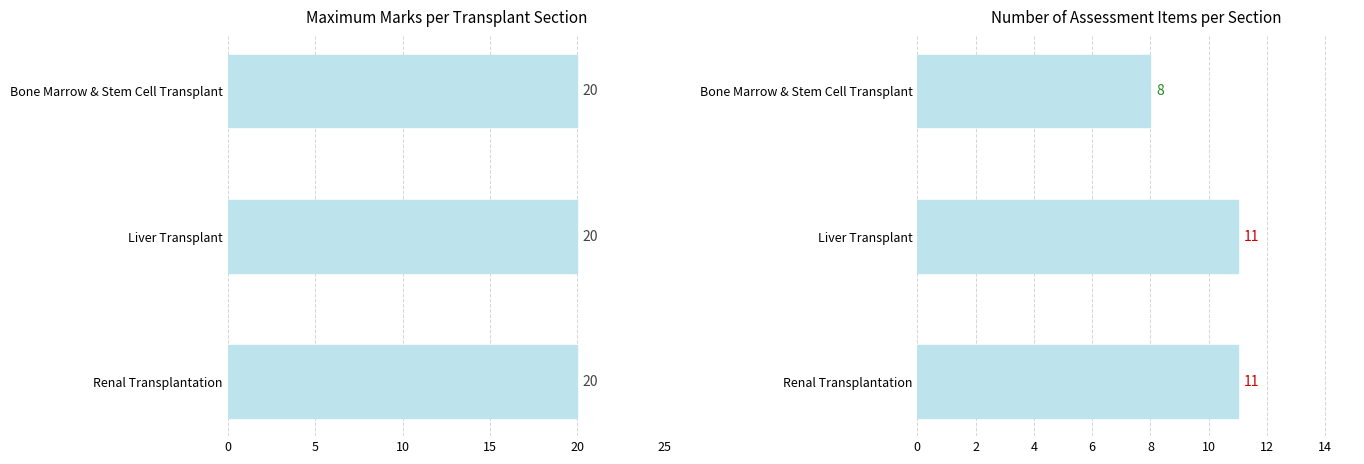

What is the value of the Number of items bar at the 3rd from the left?

8.0